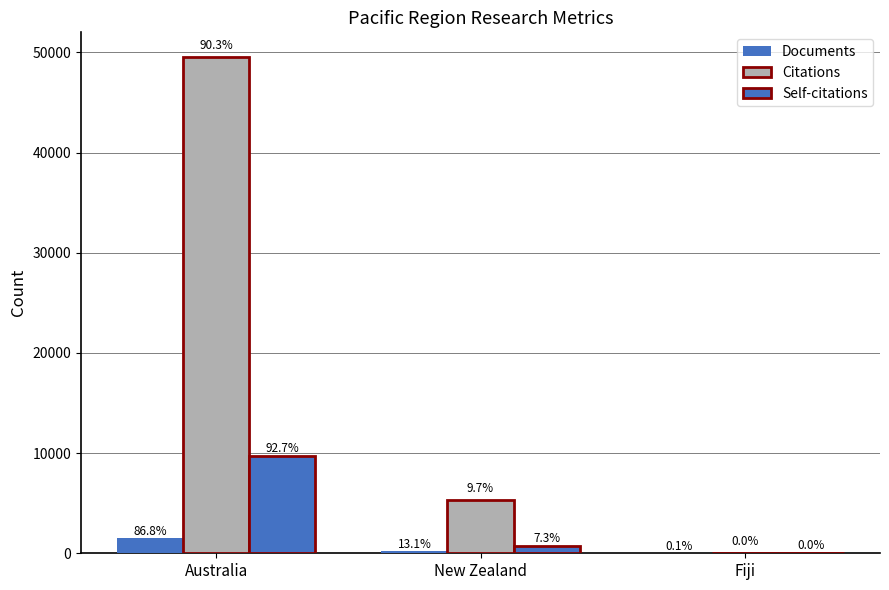

What is the maximum value for Self-citations?

9710